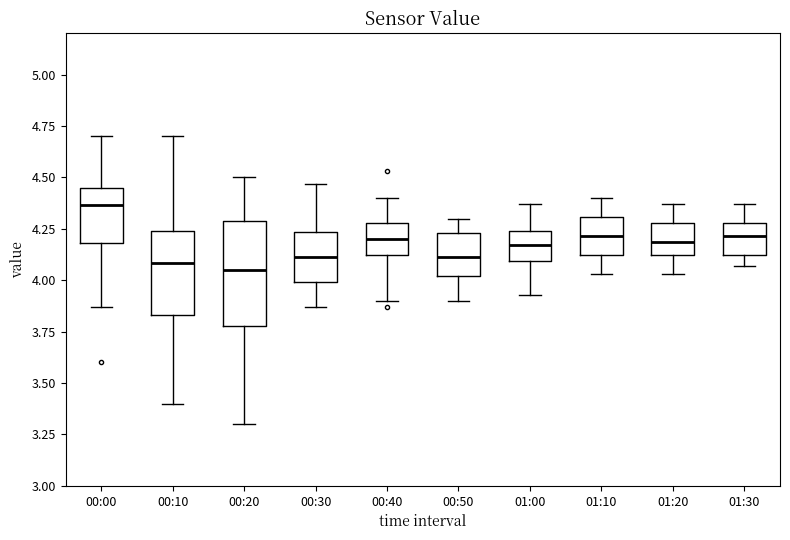

Where is the upper edge of the box for 01:30 on the y-axis? The values are not printed on the chart, so give them approximately, as read against the axis.

4.30